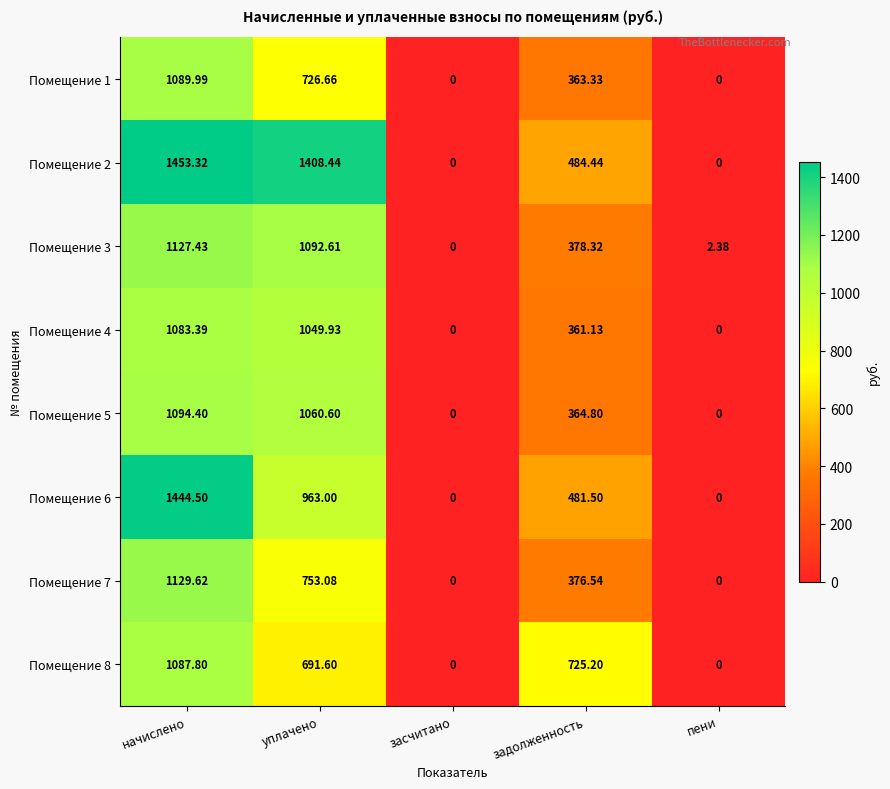

What is the difference between the highest and lowest values at начислено?

369.9